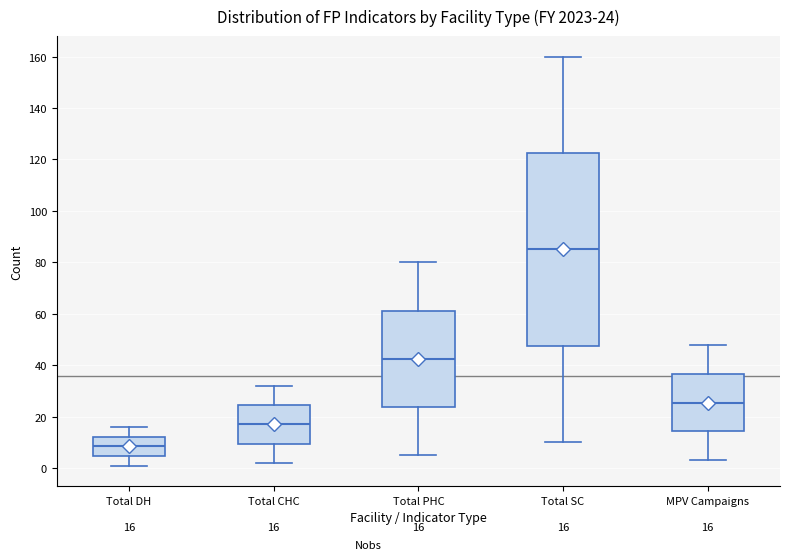

Which box has the highest median line?

Total SC